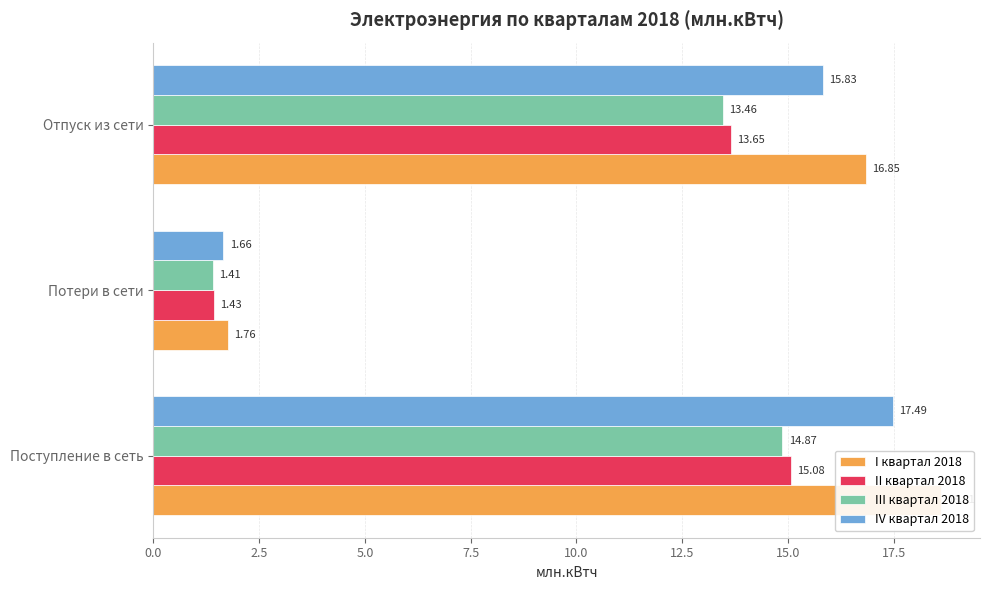

Reading left to right, transcribe all the data shown in this chart.

I квартал 2018: 18.6	1.8	16.8
II квартал 2018: 15.1	1.4	13.6
III квартал 2018: 14.9	1.4	13.5
IV квартал 2018: 17.5	1.7	15.8